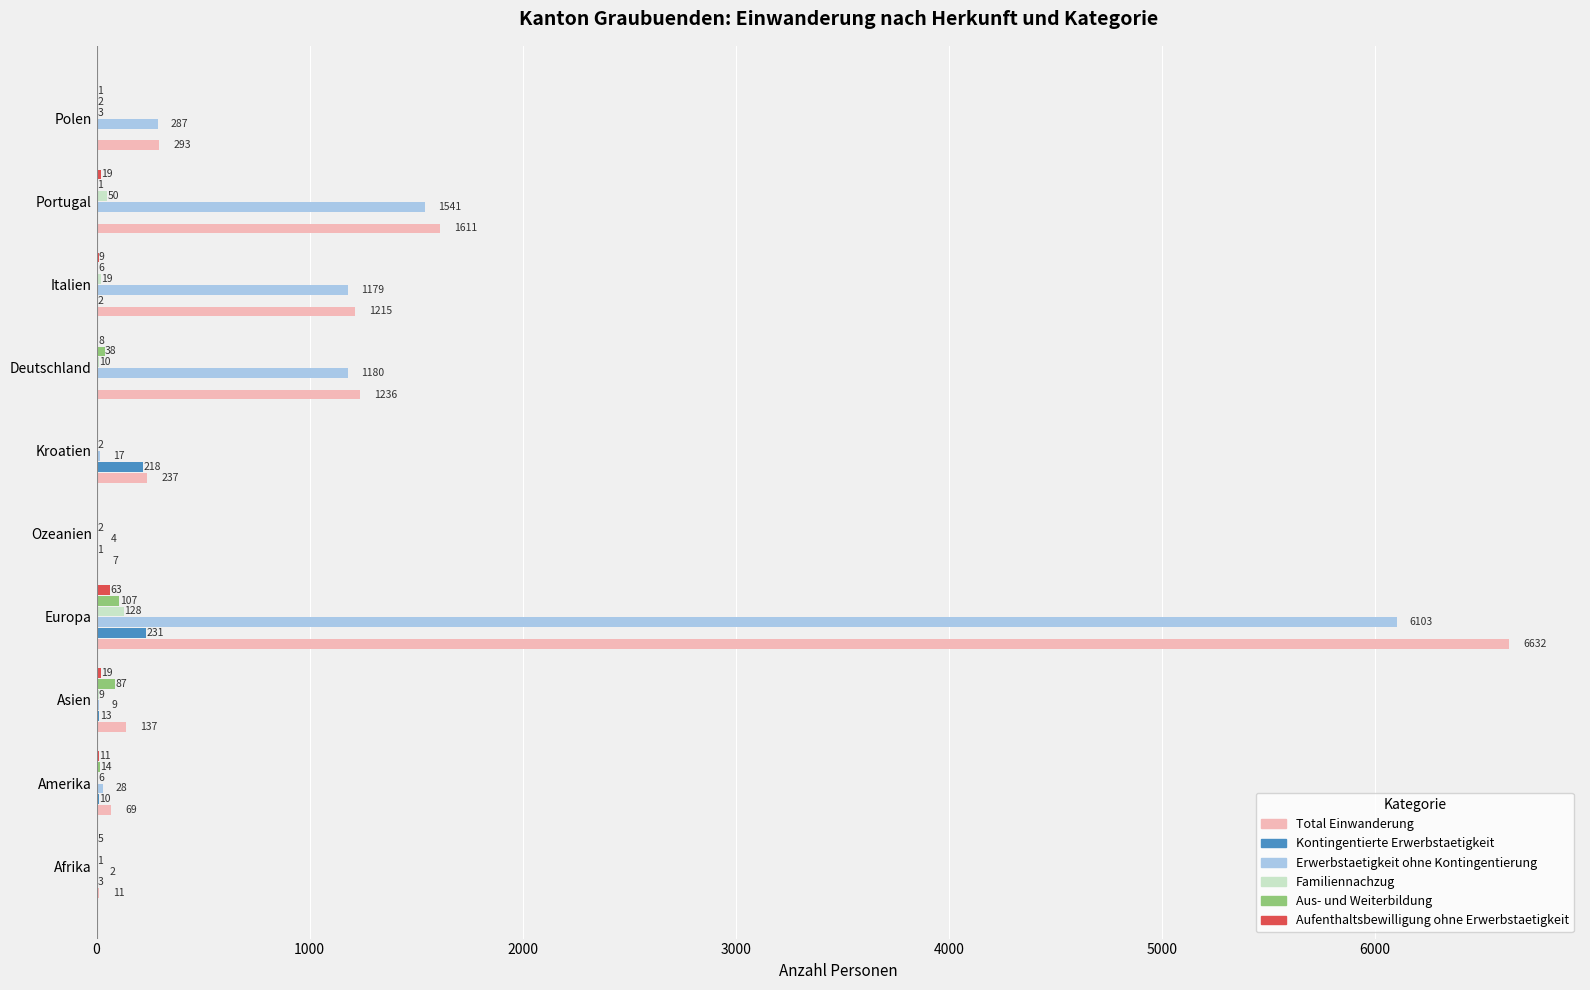

Which label corresponds to the largest value in the chart?

Europa